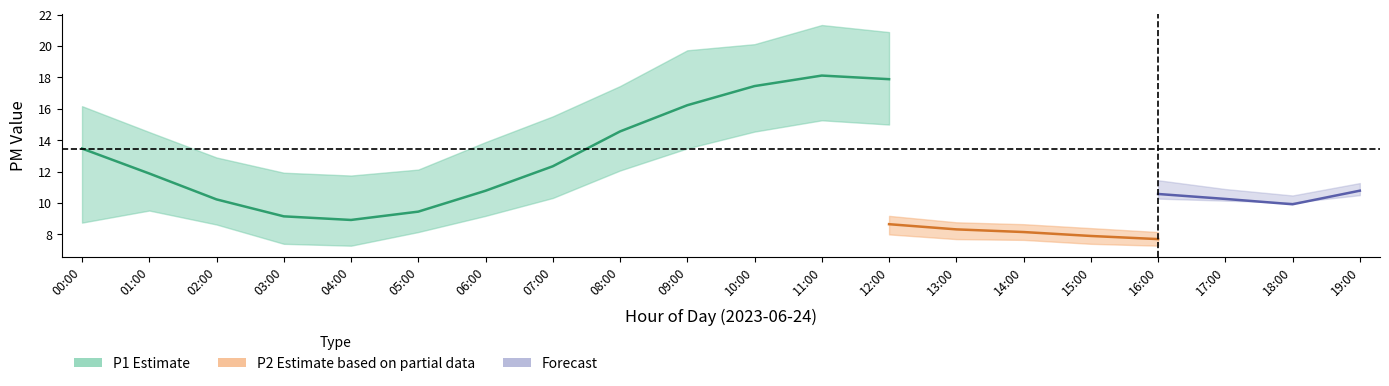

What is the value of the P1_lower point at the 7th from the left?

9.2